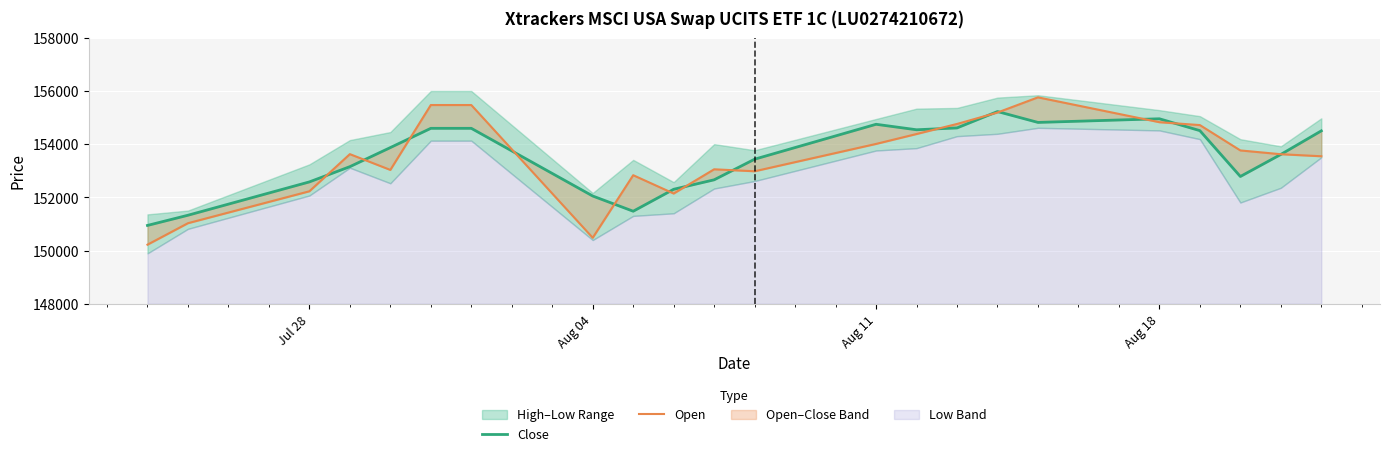

What is the smallest value displayed?

150221